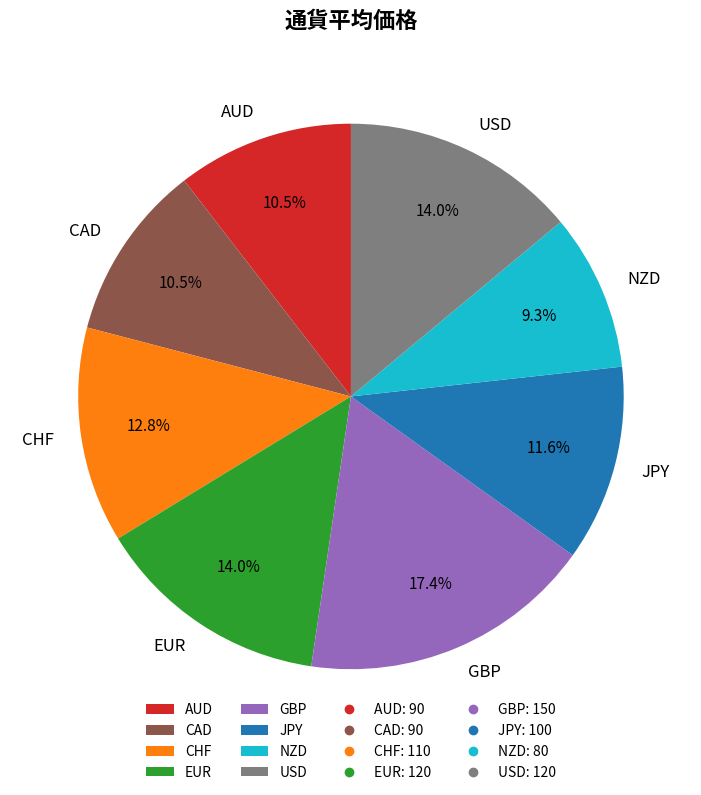

Is there a majority slice in this chart?

No